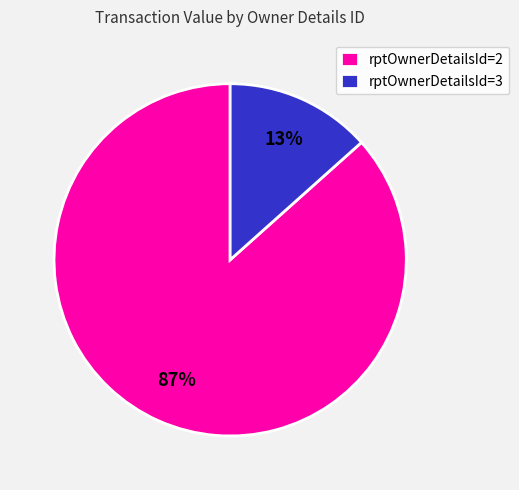

What is the majority slice?

rptOwnerDetailsId=2